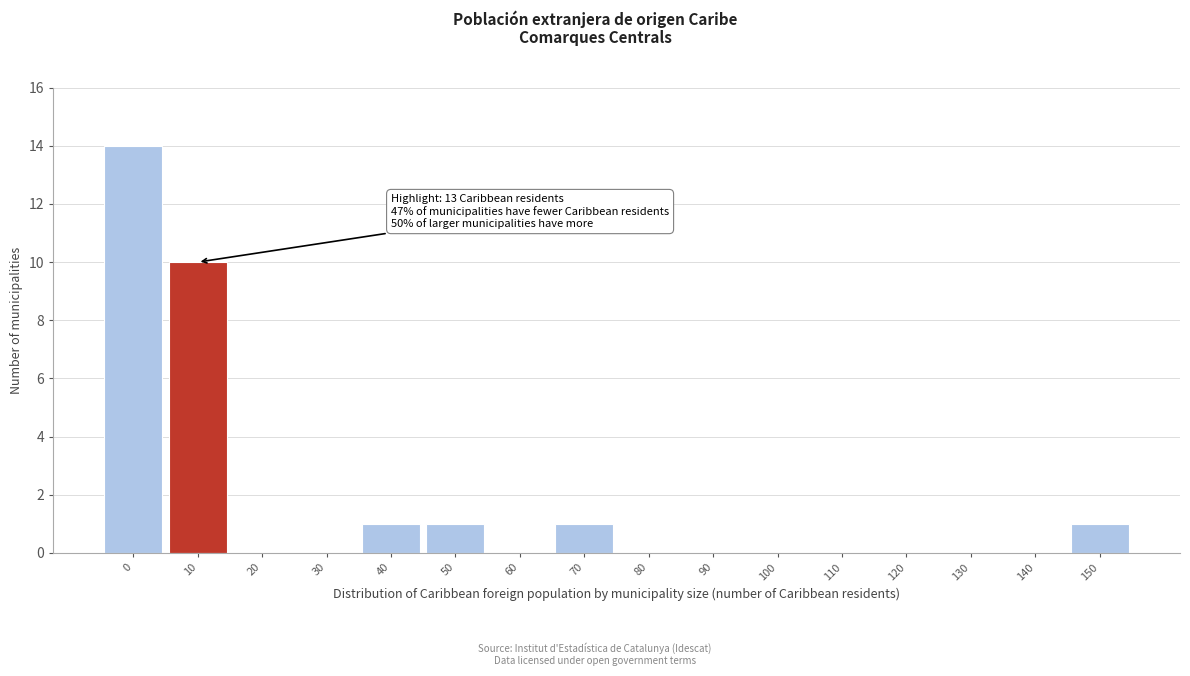

Reading left to right, transcribe all the data shown in this chart.

0=14	10=10	20=0	30=0	40=1	50=1	60=0	70=1	80=0	90=0	100=0	110=0	120=0	130=0	140=0	150=1